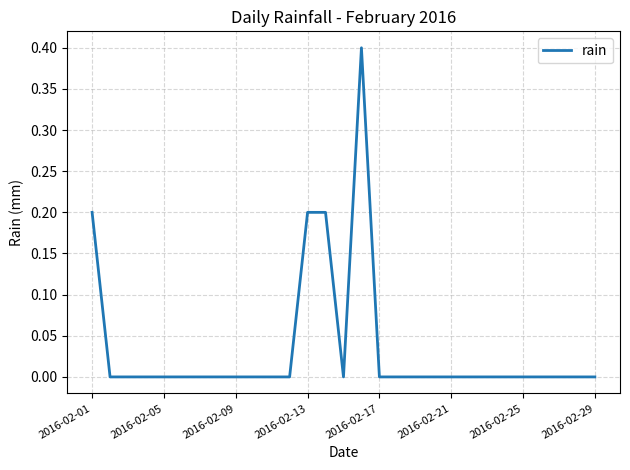

What is the greatest value displayed?

0.4